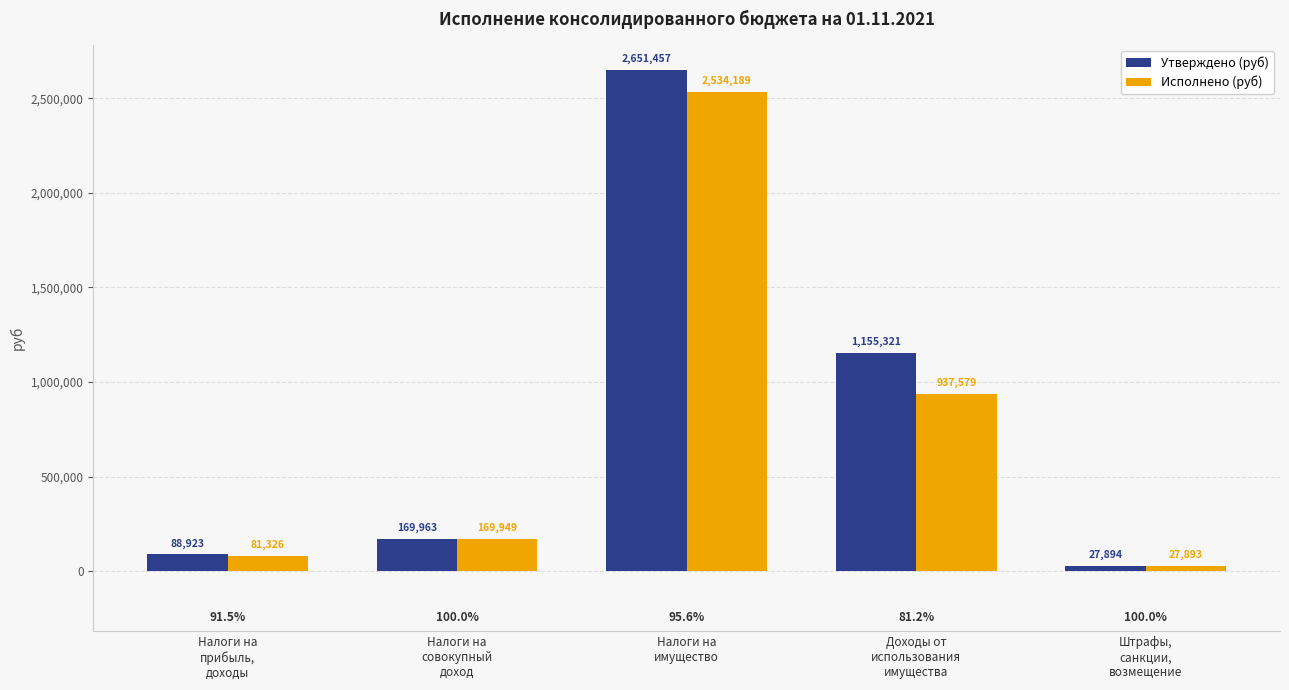

Which series has the widest spread of values?

Утверждено (руб)